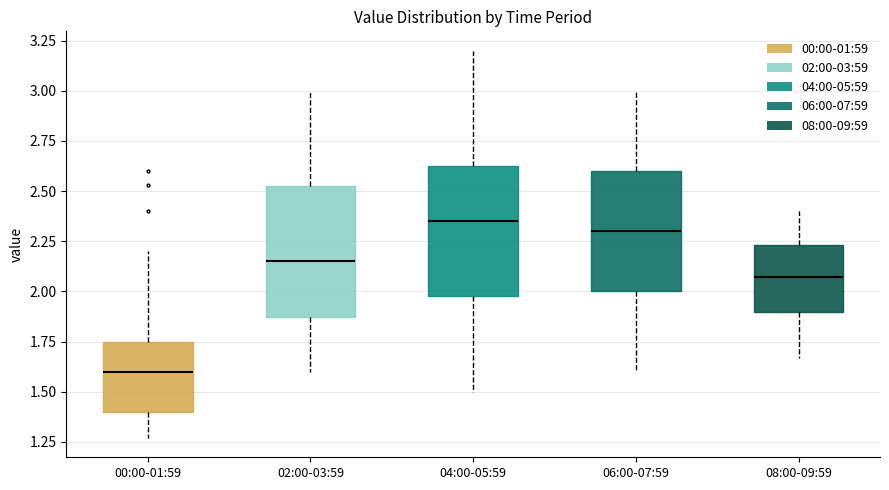

Reading left to right, read every box against the y-axis: the position of its median line, the range the box covers, and the ends of its whiskers. The values are not printed on the chart, so give them approximately, as read against the axis.

00:00-01:59: median 1.60, box 1.40 to 1.75, whiskers 1.25 to 2.20
02:00-03:59: median 2.15, box 1.90 to 2.55, whiskers 1.60 to 3.00
04:00-05:59: median 2.35, box 2.00 to 2.65, whiskers 1.50 to 3.20
06:00-07:59: median 2.30, box 2.00 to 2.60, whiskers 1.60 to 3.00
08:00-09:59: median 2.05, box 1.90 to 2.25, whiskers 1.65 to 2.40